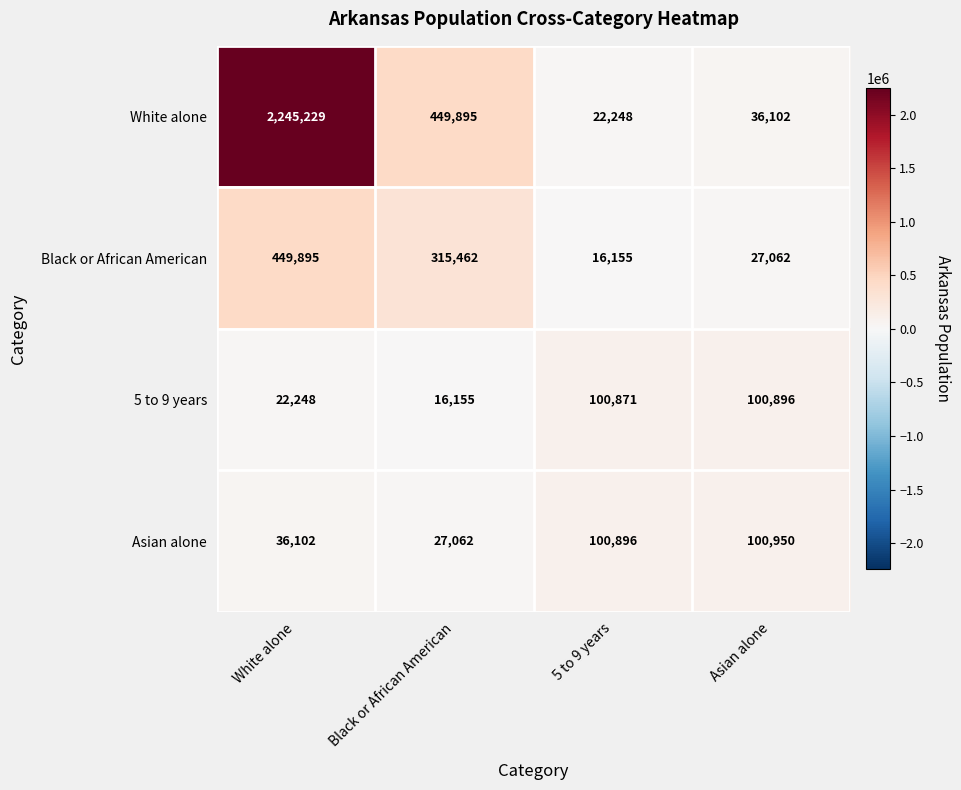

Which series changed the most between Black or African American and 5 to 9 years?

White alone